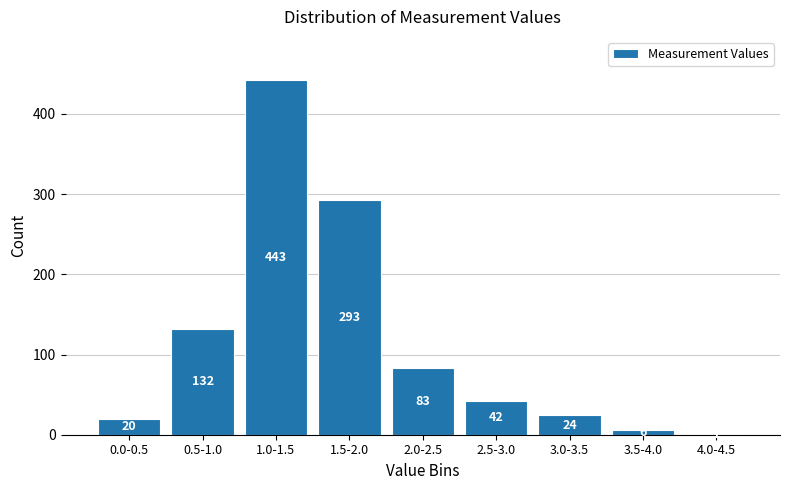

Reading right to left, extract all data points from this chart.

4.0-4.5=1	3.5-4.0=6	3.0-3.5=24	2.5-3.0=42	2.0-2.5=83	1.5-2.0=293	1.0-1.5=443	0.5-1.0=132	0.0-0.5=20